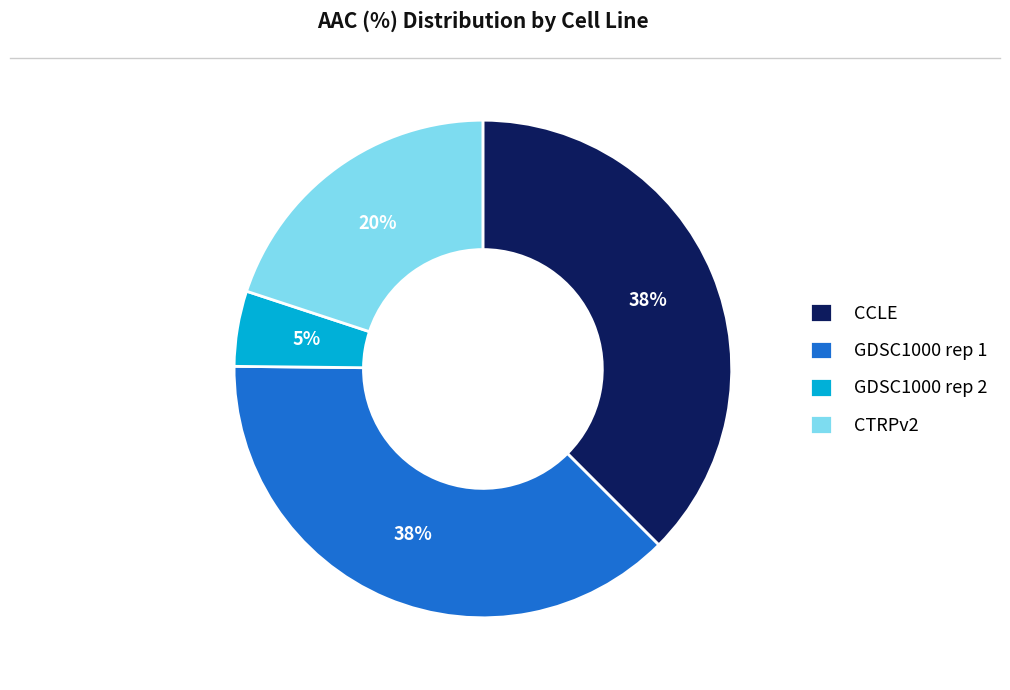

To the nearest percent, what is the combined percentage of CCLE and CTRPv2?

57%